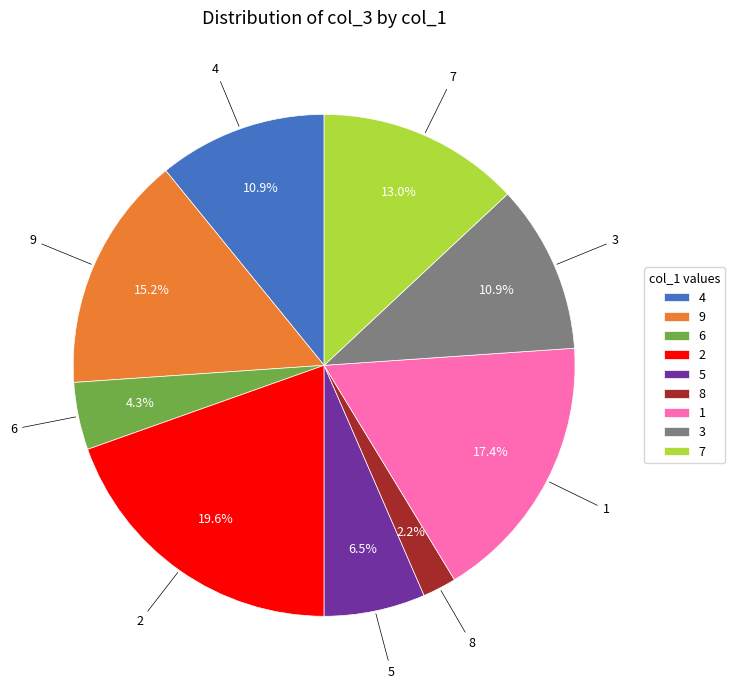

What is the ratio of the value at 4 to the value at 2?

0.6